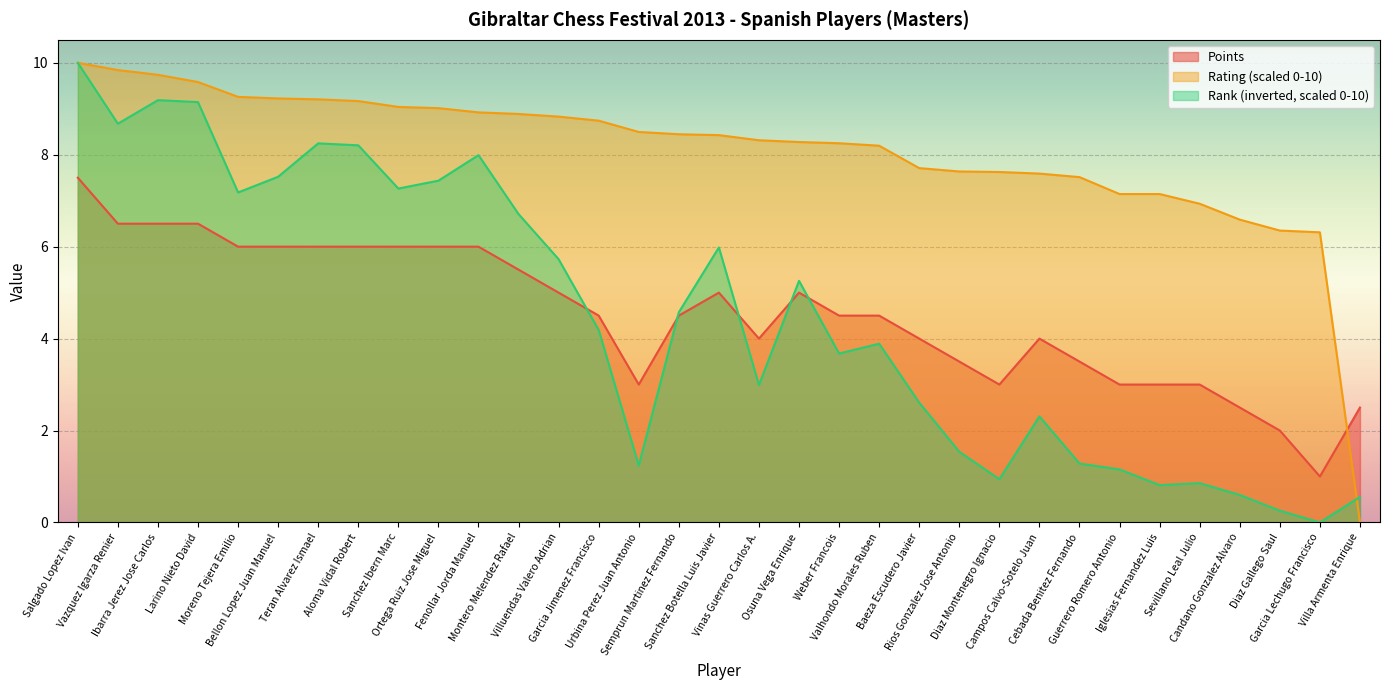

What is the maximum value shown in the chart?

10.0